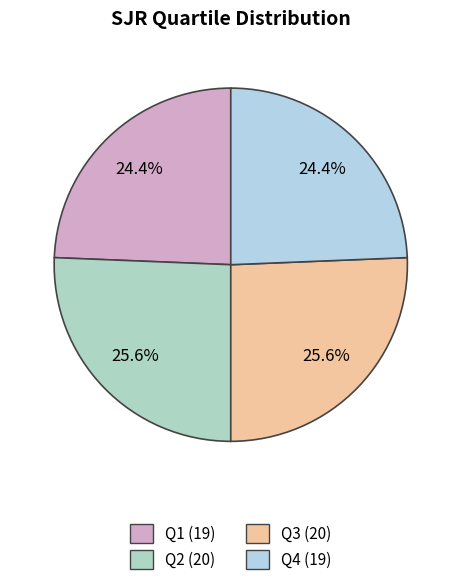

How many slices are in this pie chart?

4